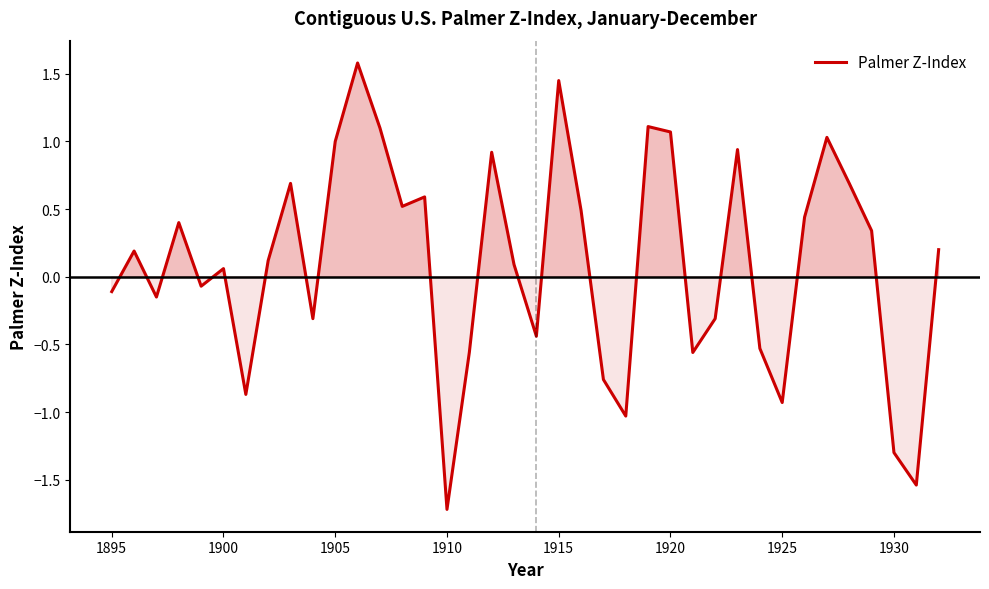

How many interior local peaks (higher than both neighbors) does the data have?

11